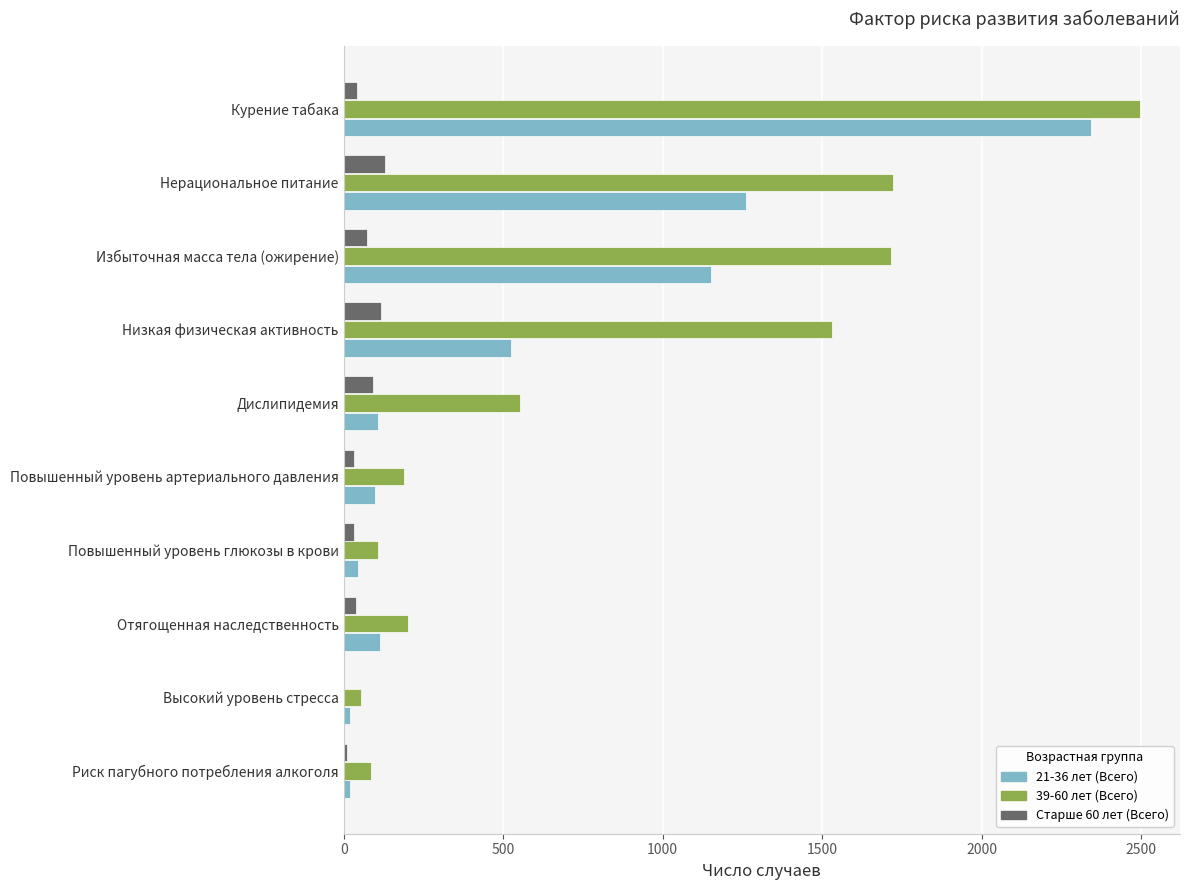

What is the greatest value displayed?

2497